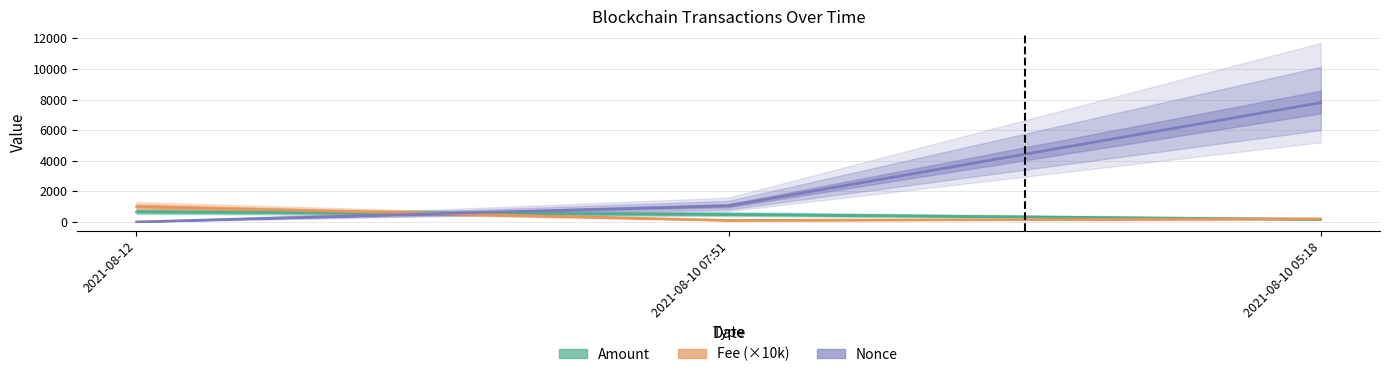

What is the value of the Amount point at the 3rd from the left?

166.2